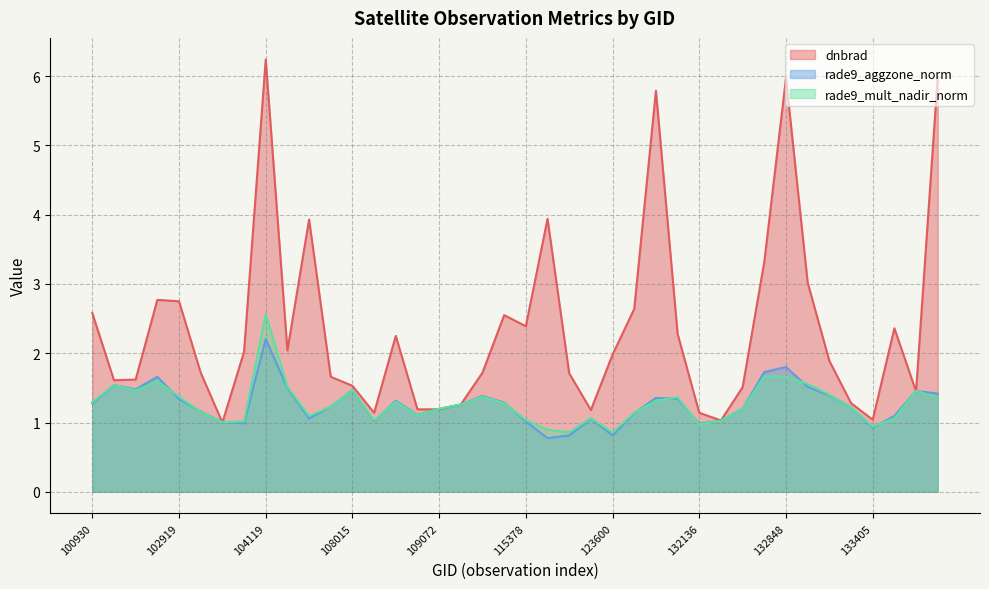

Reading left to right, transcribe all the data shown in this chart.

dnbrad: 2.6	1.6	1.6	2.8	2.8	1.7	1.0	2.0	6.2	2.0	3.9	1.7	1.5	1.1	2.2	1.2	1.2	1.3	1.7	2.5	2.4	3.9	1.7	1.2	2.0	2.6	5.8	2.3	1.1	1.0	1.5	3.3	6.0	3.0	1.9	1.3	1.0	2.4	1.4	6.0
rade9_aggzone_norm: 1.3	1.5	1.5	1.7	1.3	1.2	1.0	1.0	2.2	1.5	1.1	1.2	1.5	1.0	1.3	1.1	1.2	1.3	1.4	1.3	1.0	0.8	0.8	1.1	0.8	1.1	1.4	1.3	1.0	1.0	1.2	1.7	1.8	1.5	1.4	1.2	0.9	1.1	1.5	1.4
rade9_mult_nadir_norm: 1.3	1.5	1.5	1.6	1.4	1.2	1.0	1.0	2.6	1.5	1.1	1.2	1.5	1.0	1.3	1.1	1.2	1.3	1.4	1.3	1.0	0.9	0.9	1.1	0.9	1.1	1.3	1.4	1.0	1.0	1.2	1.7	1.7	1.6	1.4	1.2	0.9	1.1	1.5	1.4